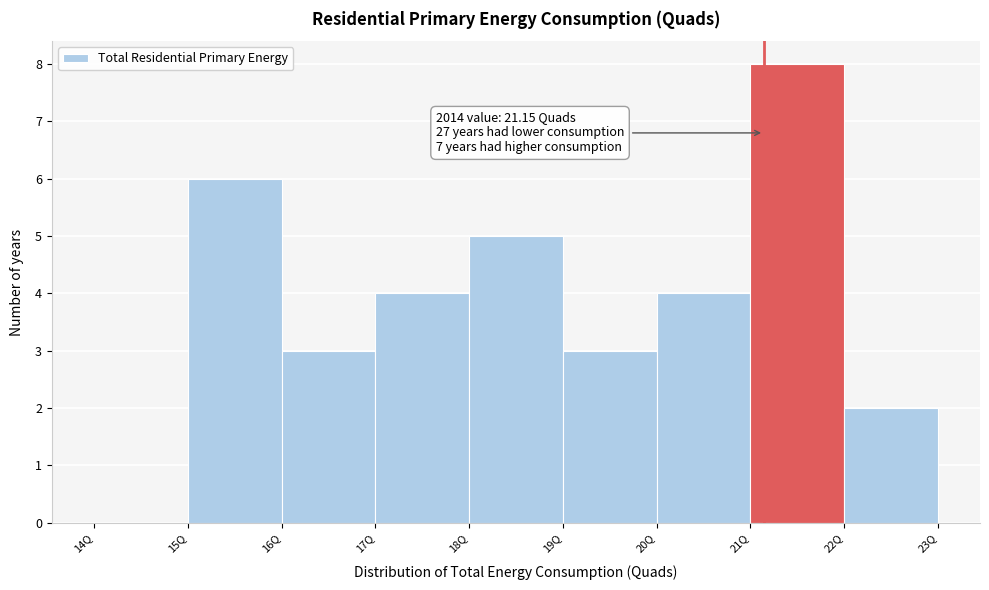

Which range on the x-axis has the tallest bar?

21 to 22